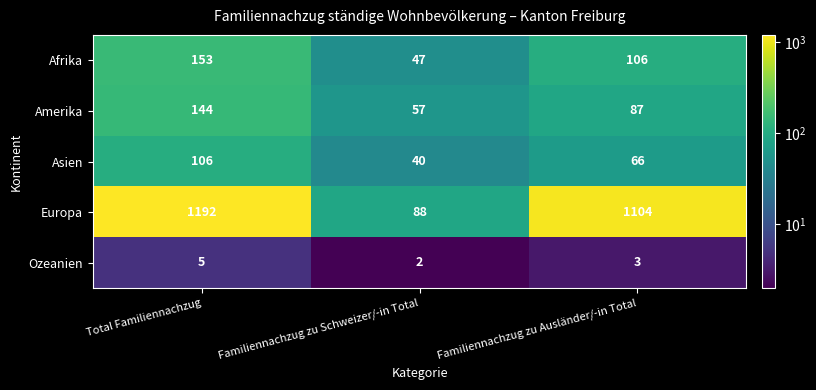

At how many categories does at least one series exceed 143?

2